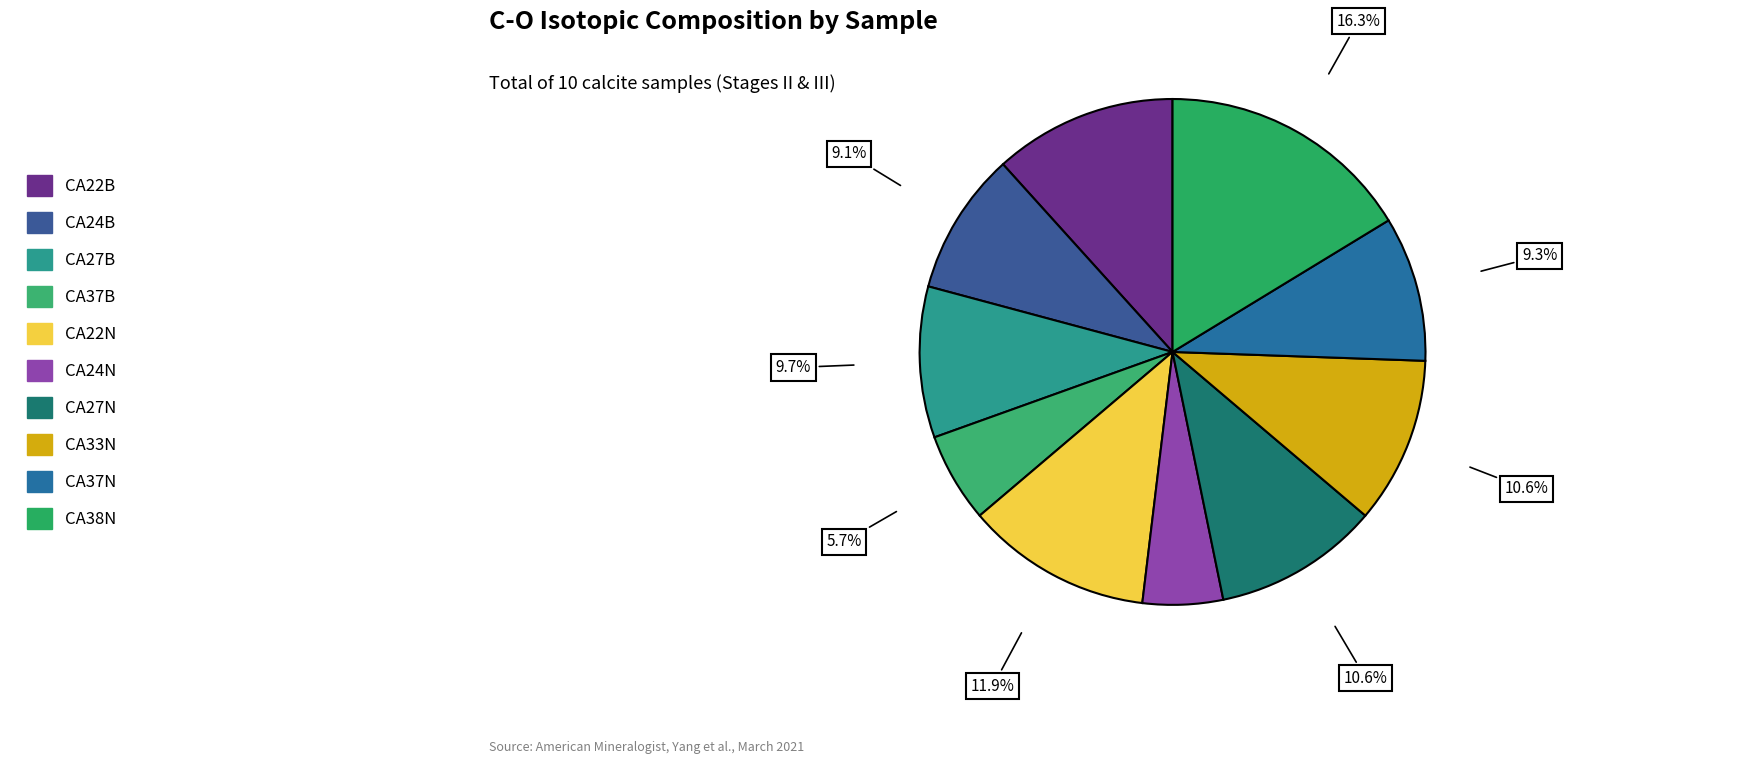

How many segments does this pie chart have?

10